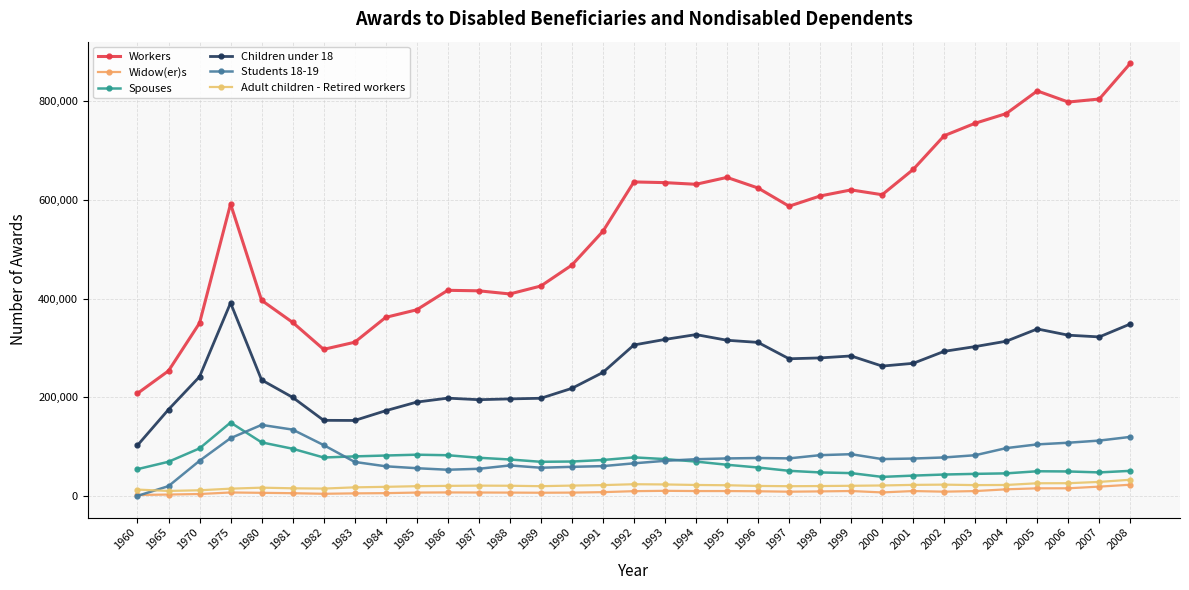

Is it true that Spouses equals 73790 at 1988?

True